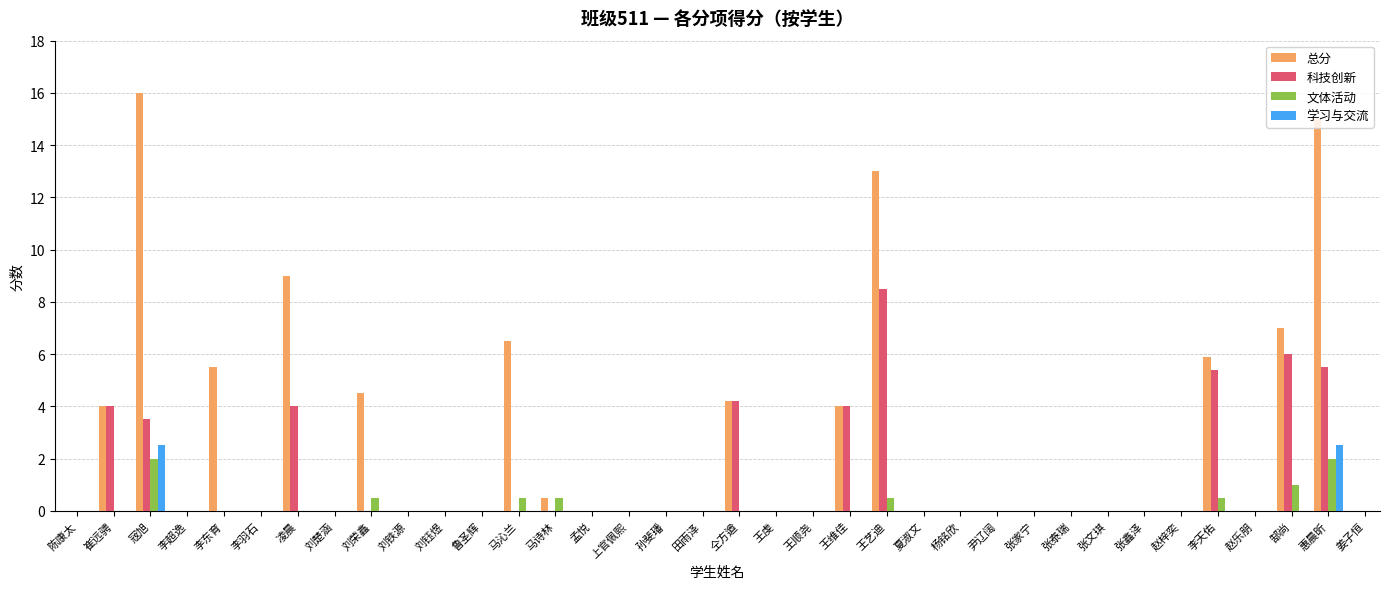

What is the sum of all 科技创新 values?

45.1